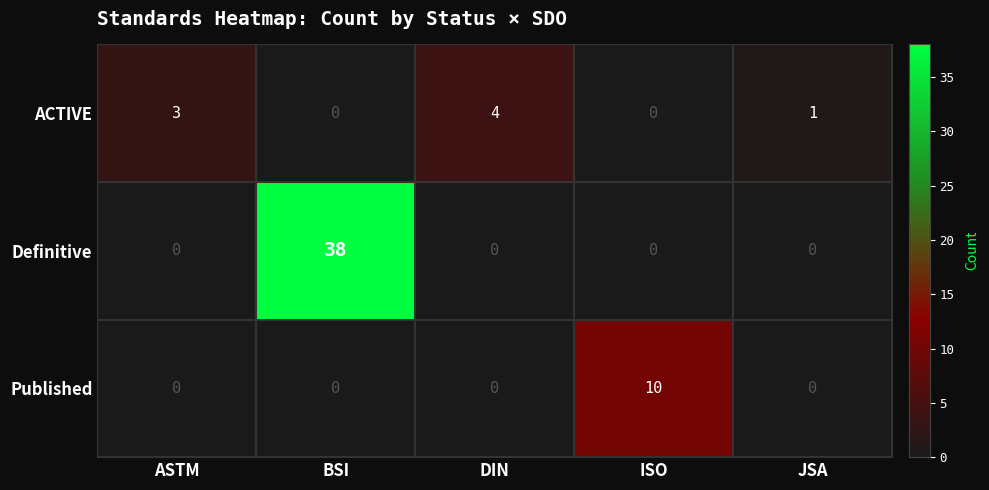

Reading left to right, list all the values displayed in this chart.

ACTIVE: ASTM=3	BSI=0	DIN=4	ISO=0	JSA=1
Definitive: ASTM=0	BSI=38	DIN=0	ISO=0	JSA=0
Published: ASTM=0	BSI=0	DIN=0	ISO=10	JSA=0